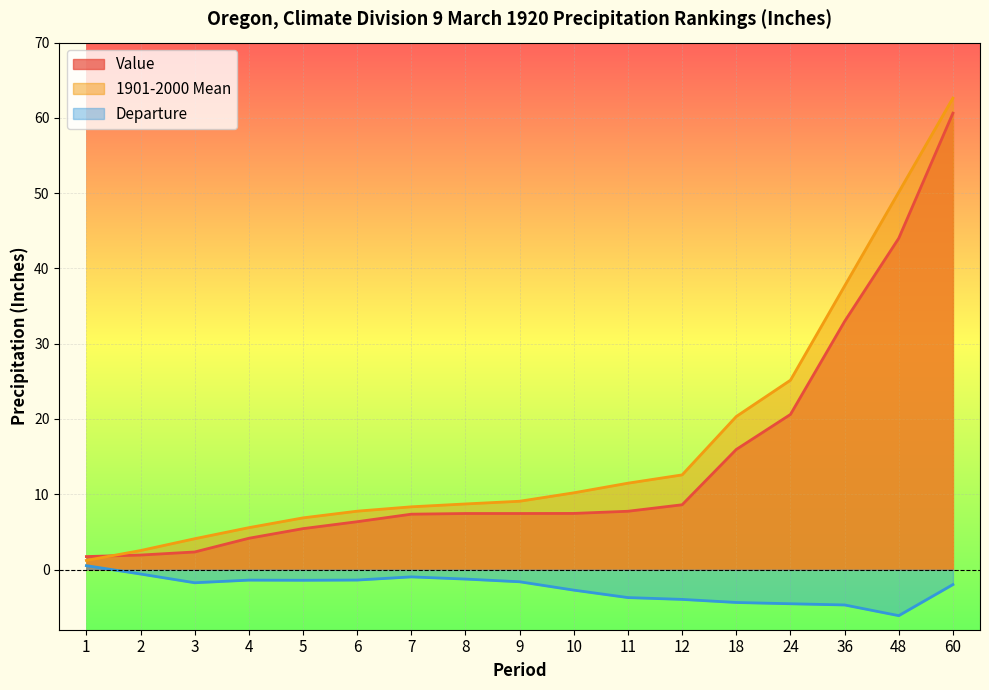

Reading left to right, what are all the values shown in this chart?

Value: 1.7	1.9	2.3	4.2	5.4	6.3	7.3	7.4	7.4	7.5	7.7	8.6	15.9	20.6	33.0	44.0	60.6
1901-2000 Mean: 1.2	2.5	4.1	5.6	6.9	7.8	8.3	8.7	9.1	10.2	11.5	12.6	20.3	25.1	37.7	50.1	62.6
Departure: 0.5	-0.6	-1.8	-1.4	-1.4	-1.4	-1.0	-1.3	-1.6	-2.7	-3.7	-4.0	-4.4	-4.5	-4.7	-6.1	-2.0